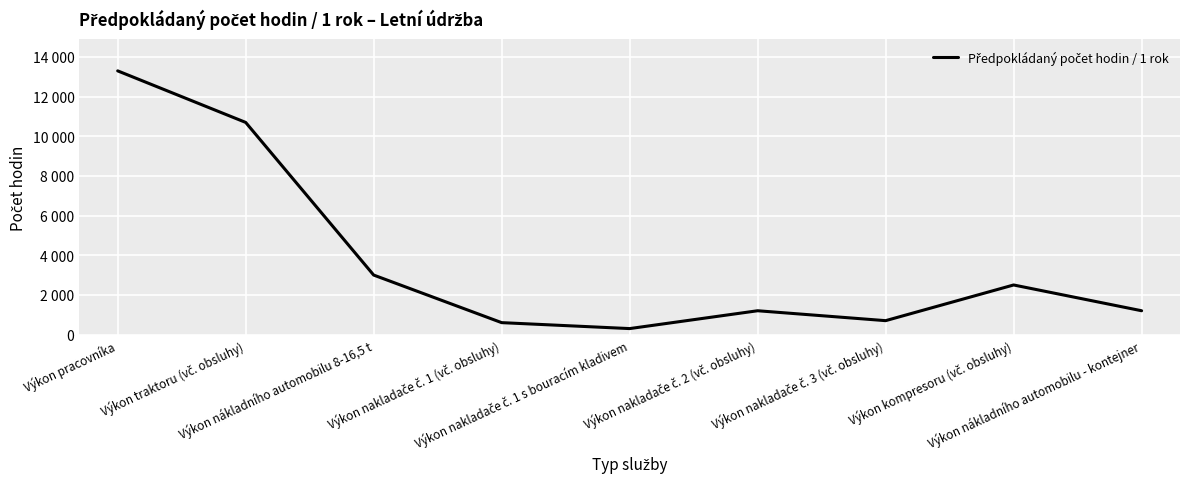

Does the chart have visible grid lines?

Yes